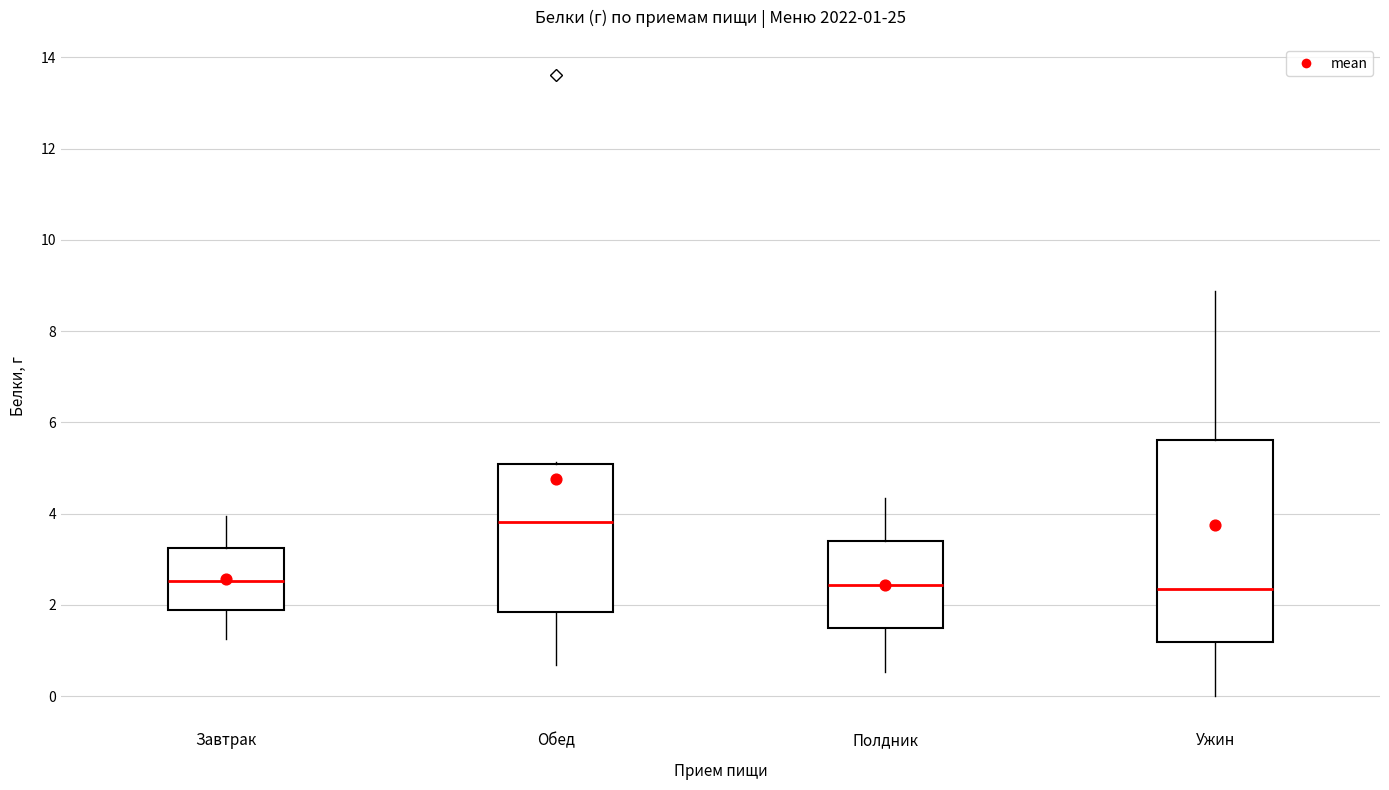

Comparing the boxes themselves (not the whiskers), which one is the tallest?

Ужин